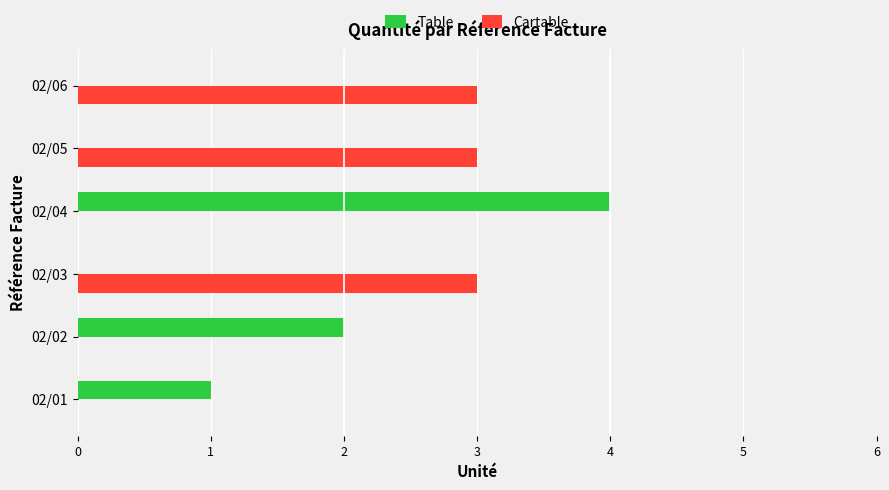

Is it true that Table equals 4 at 02/04?

True